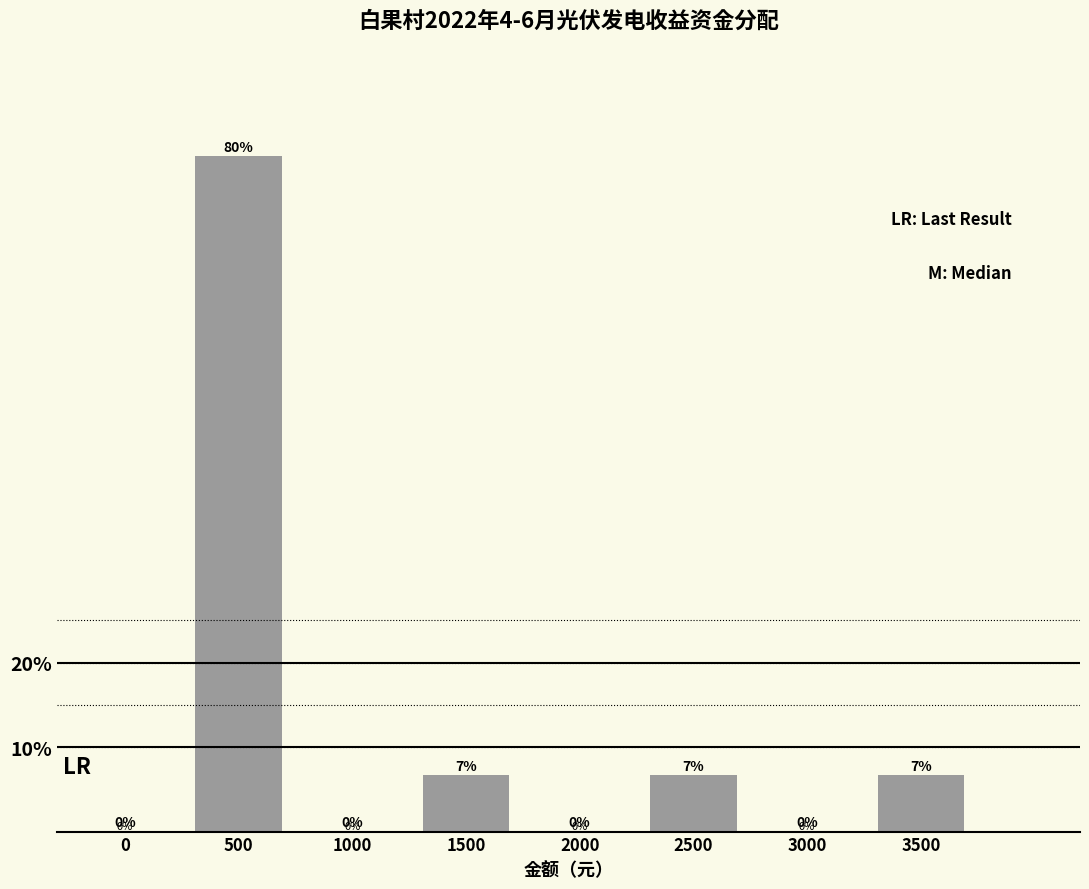

What value does the data have at 3500?

6.7